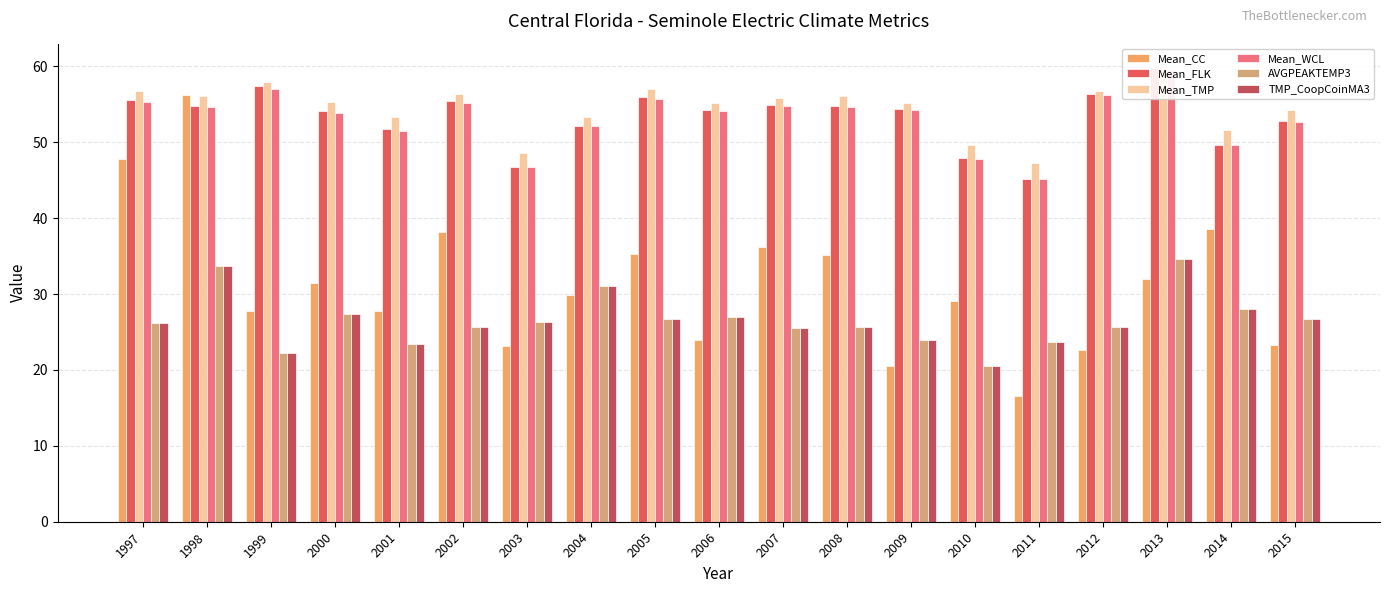

Is the value of Mean_WCL at 2009 greater than the value of AVGPEAKTEMP3 at 2014?

Yes